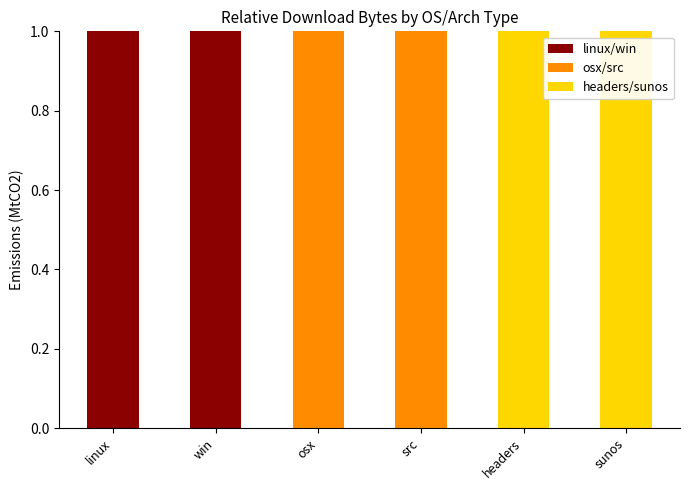

True or false: linux/win has a value of 0 at headers.

True